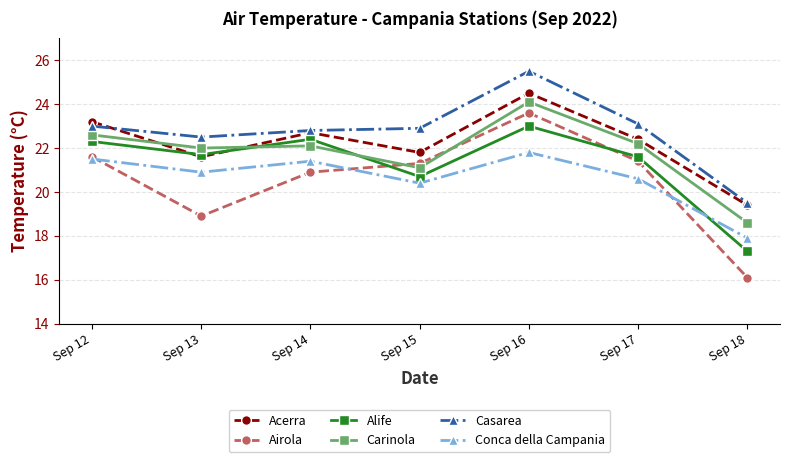

At which category does Casarea reach its first local valley?

Sep 13